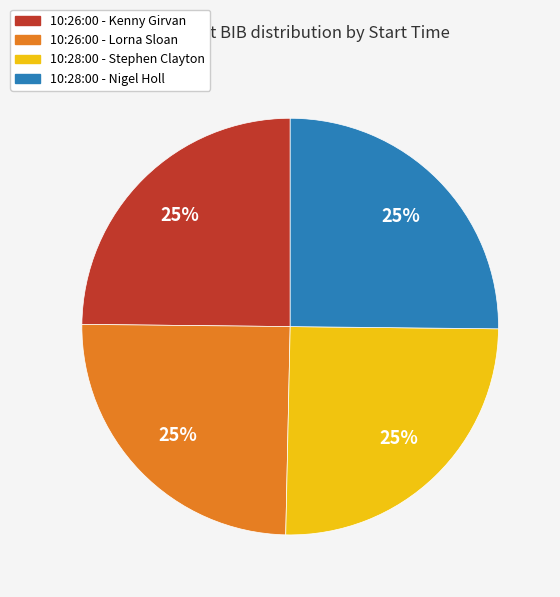

What percentage is the 10:26:00 - Kenny Girvan slice, to the nearest percent?

25%